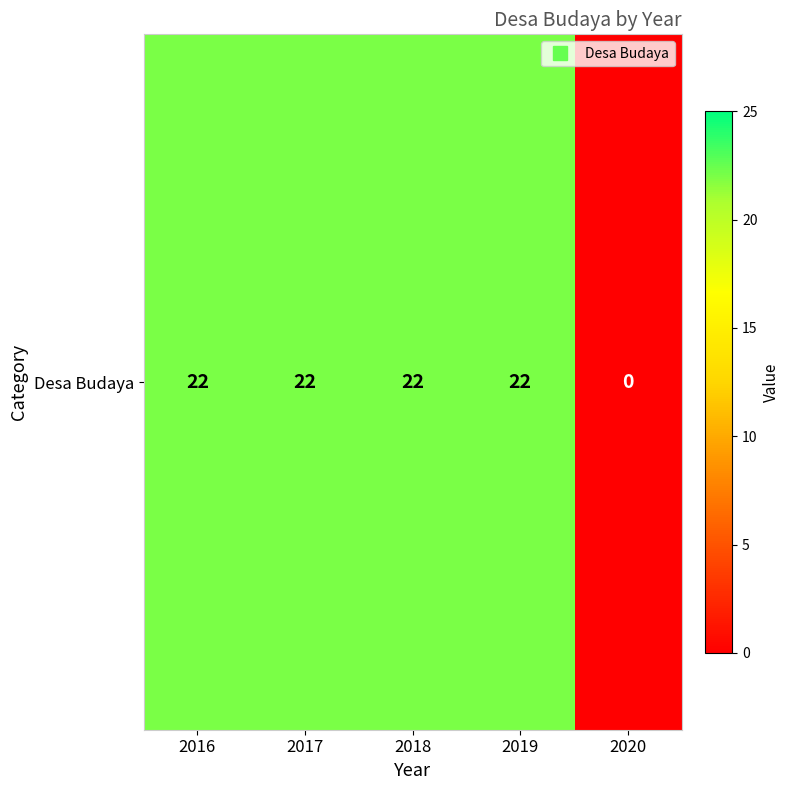

Reading left to right, list all the values displayed in this chart.

2016=22	2017=22	2018=22	2019=22	2020=0